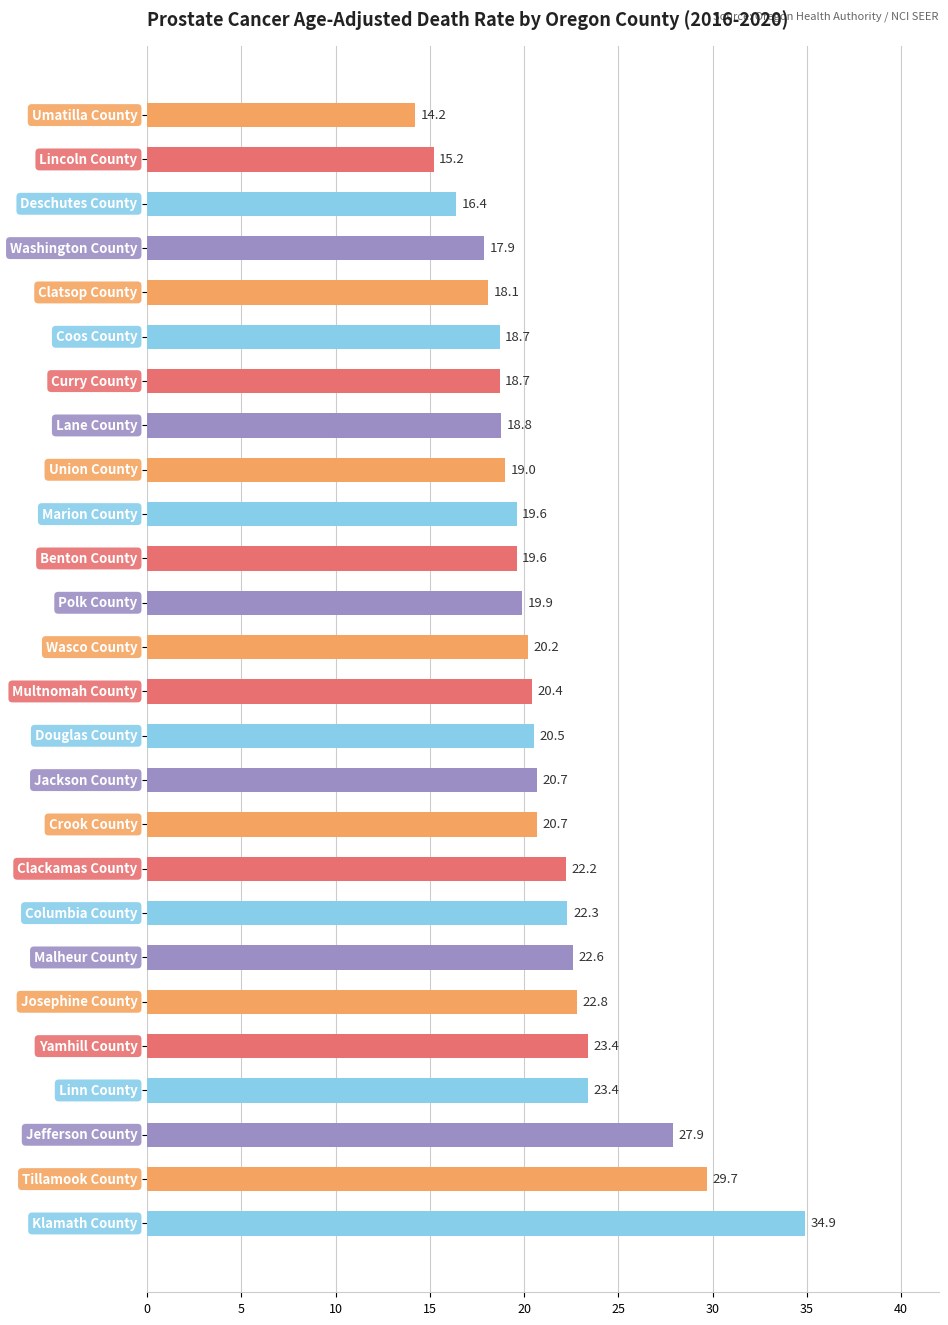

What is the value of the 15th bar from the top?

20.5